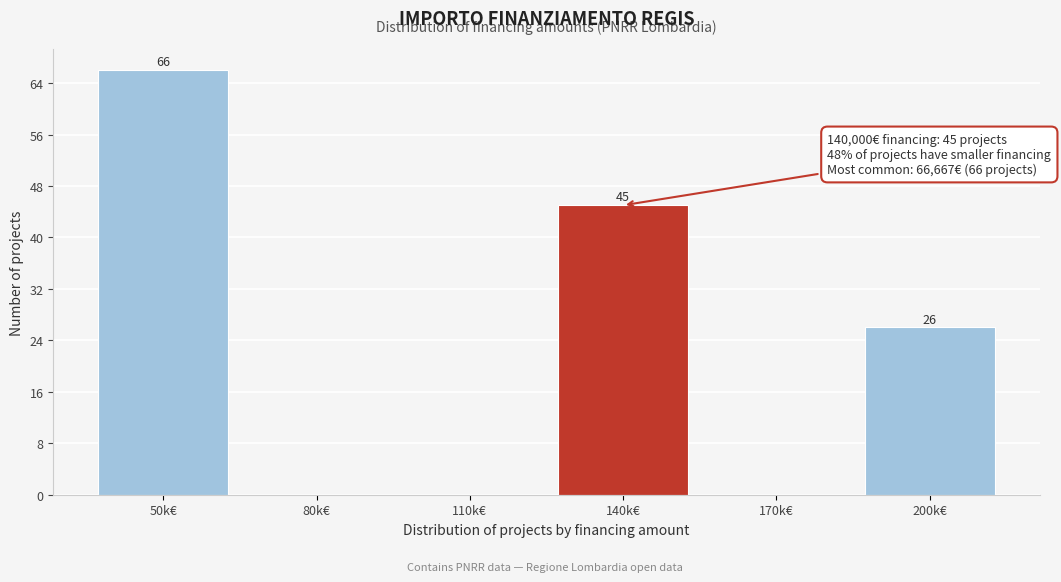

Reading left to right, transcribe all the data shown in this chart.

50k€=66	80k€=0	110k€=0	140k€=45	170k€=0	200k€=26